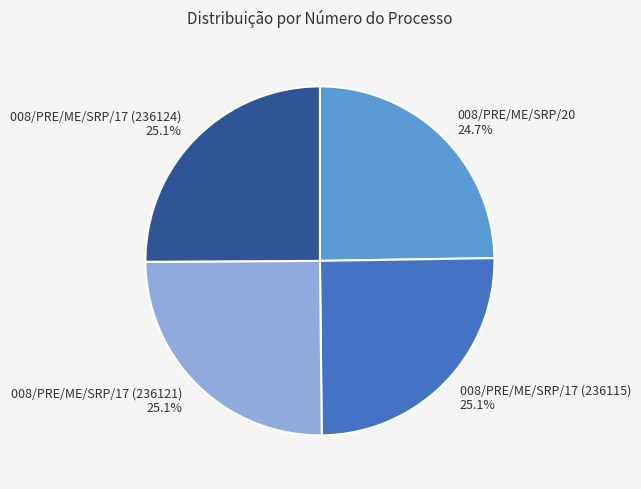

What percentage is the 008/PRE/ME/SRP/17 (236121) slice, to the nearest percent?

25%